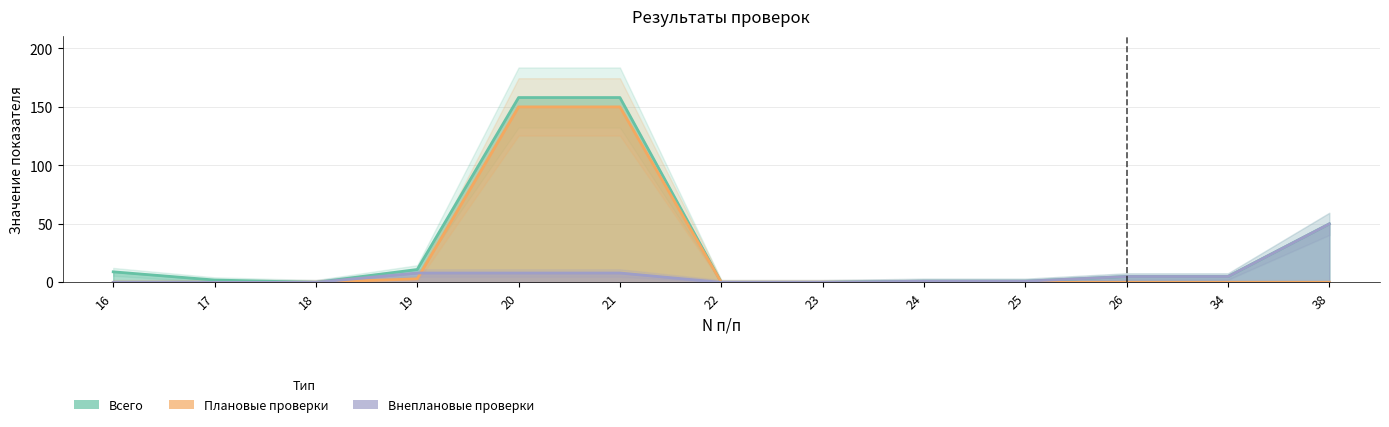

How many data points in Плановые проверки are above 0?

3